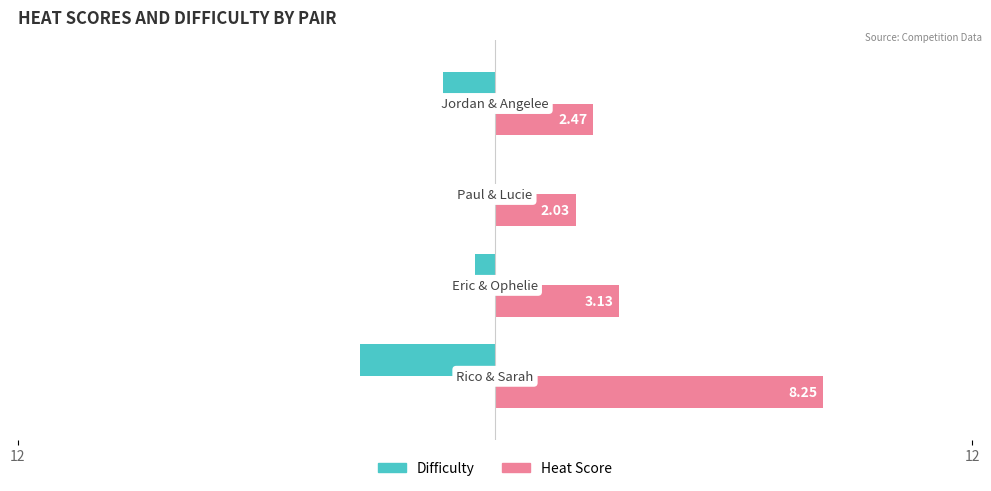

What is the highest value of the Heat Score series?

8.2